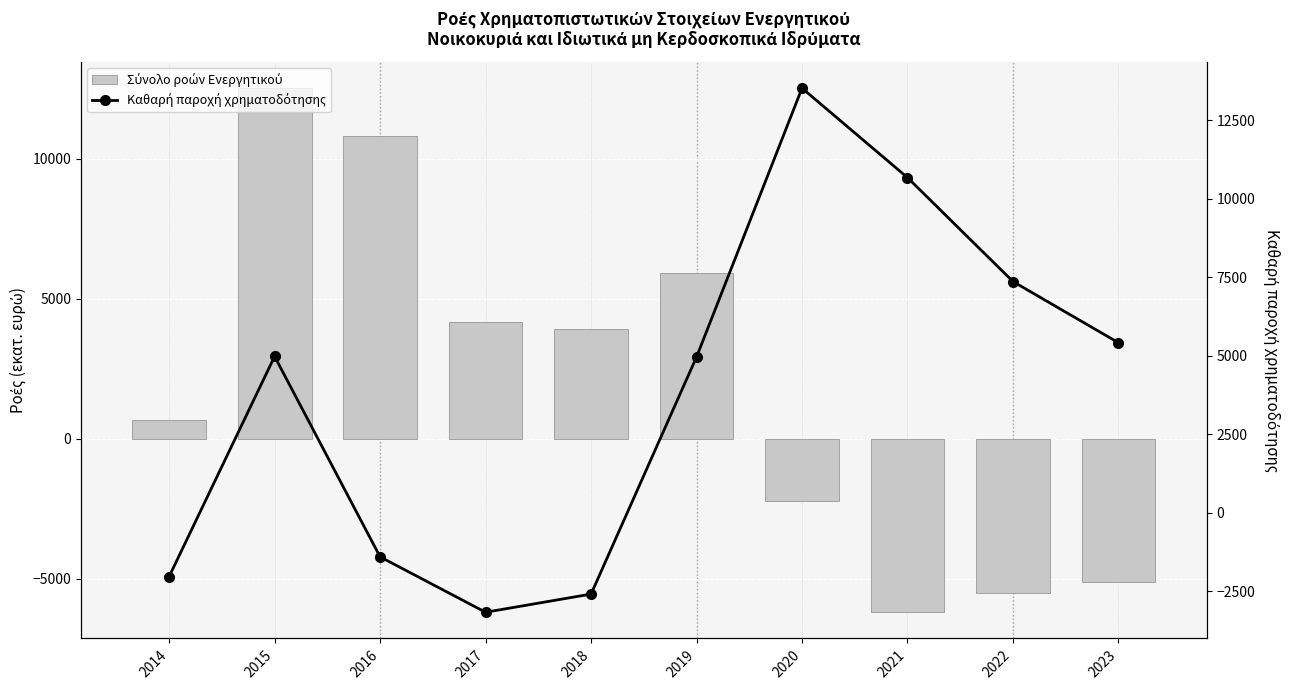

Which series has the widest spread of values?

Σύνολο ροών Ενεργητικού